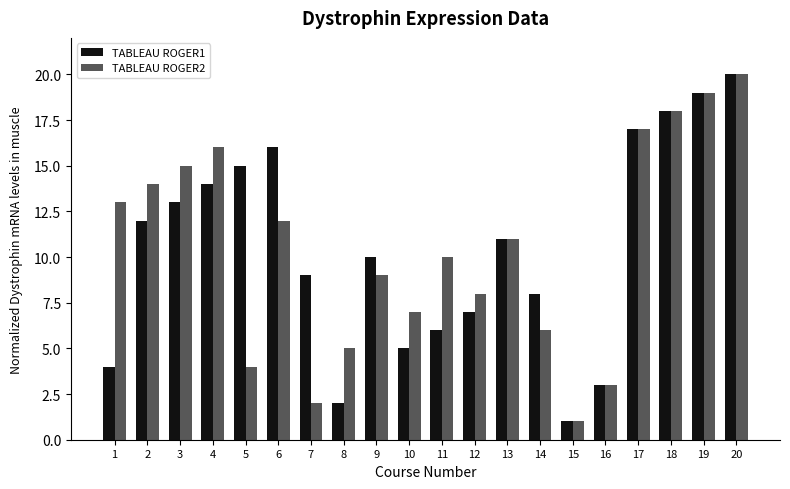

How many distinct data groups are displayed?

2